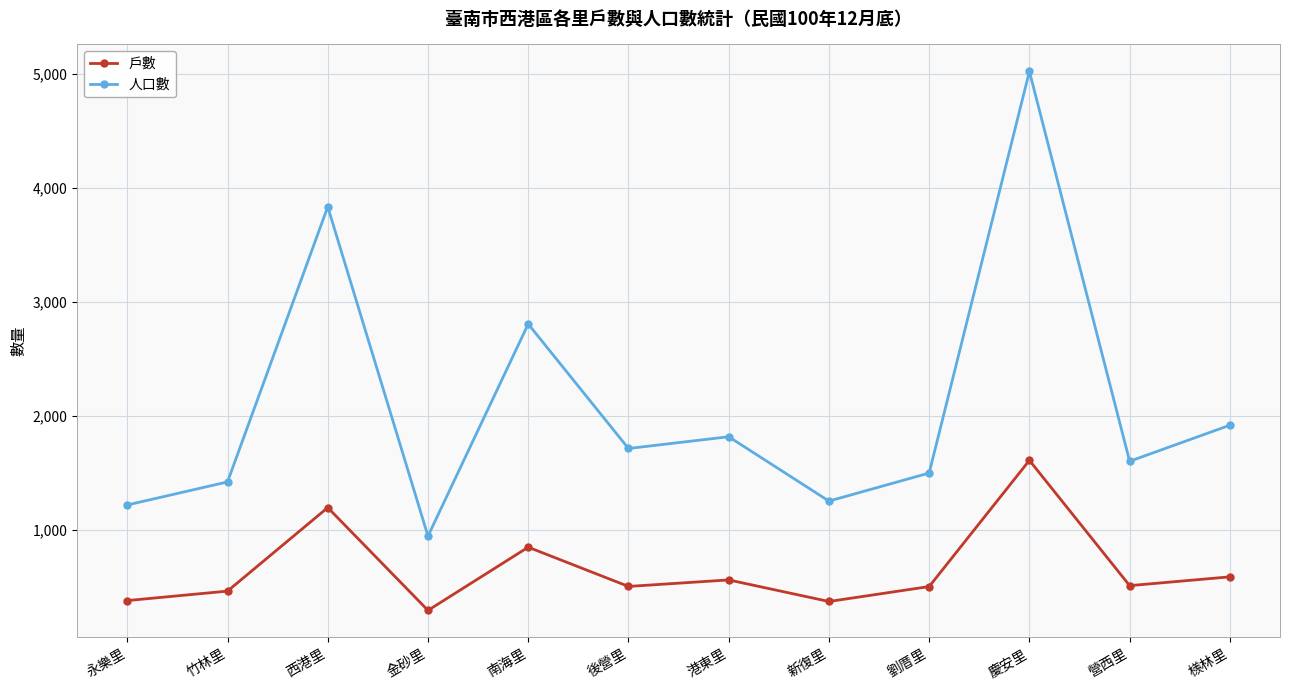

True or false: 戶數 and 人口數 intersect in this chart.

False